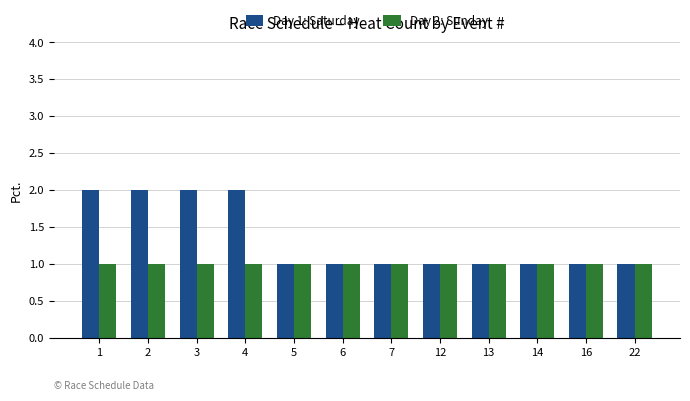

What is the value of the Day 1: Saturday bar at the 6th from the left?

1